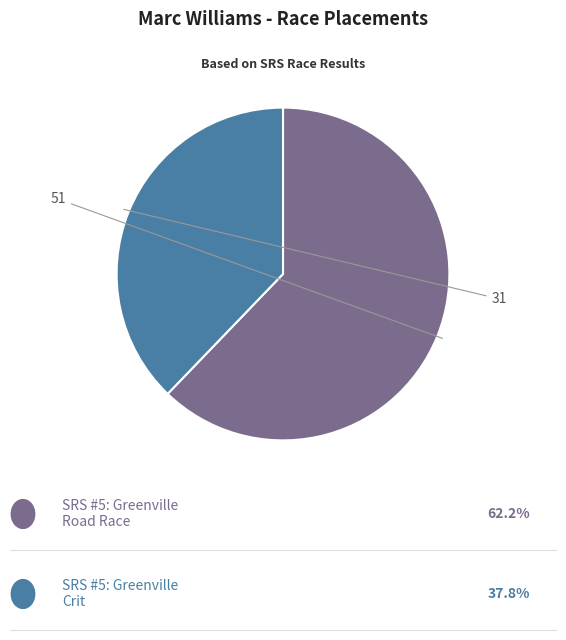

Is there any slice that represents more than half of the pie?

Yes